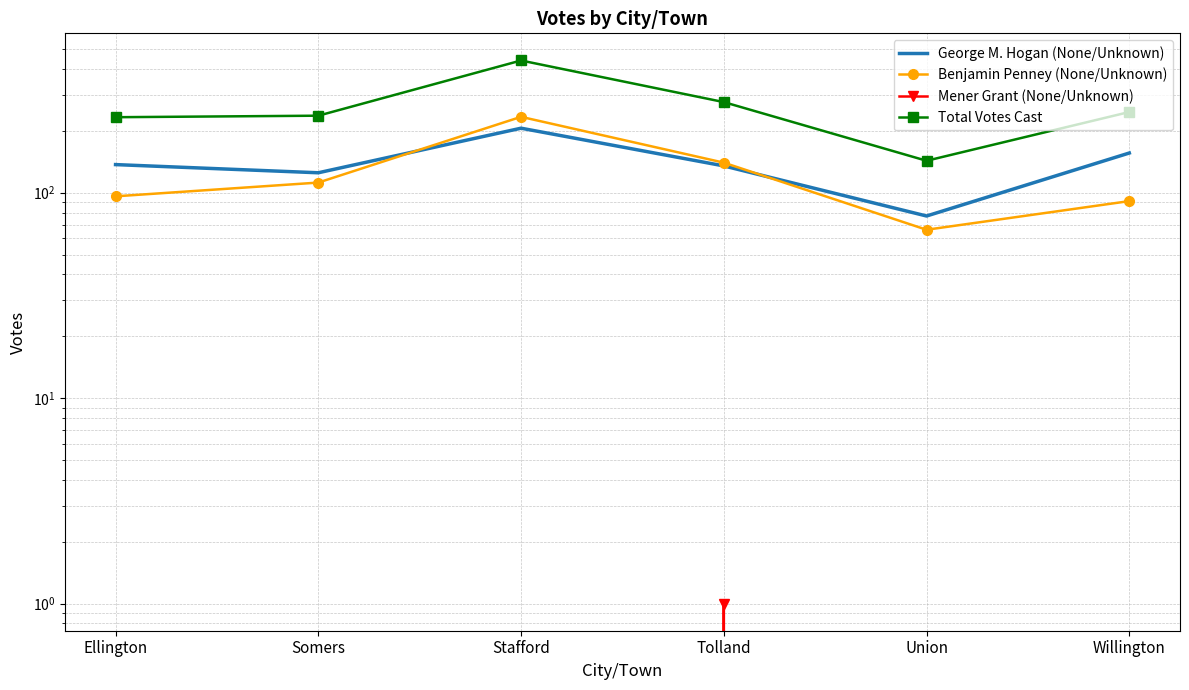

What are all the series names shown in the legend?

George M. Hogan (None/Unknown), Benjamin Penney (None/Unknown), Mener Grant (None/Unknown), Total Votes Cast